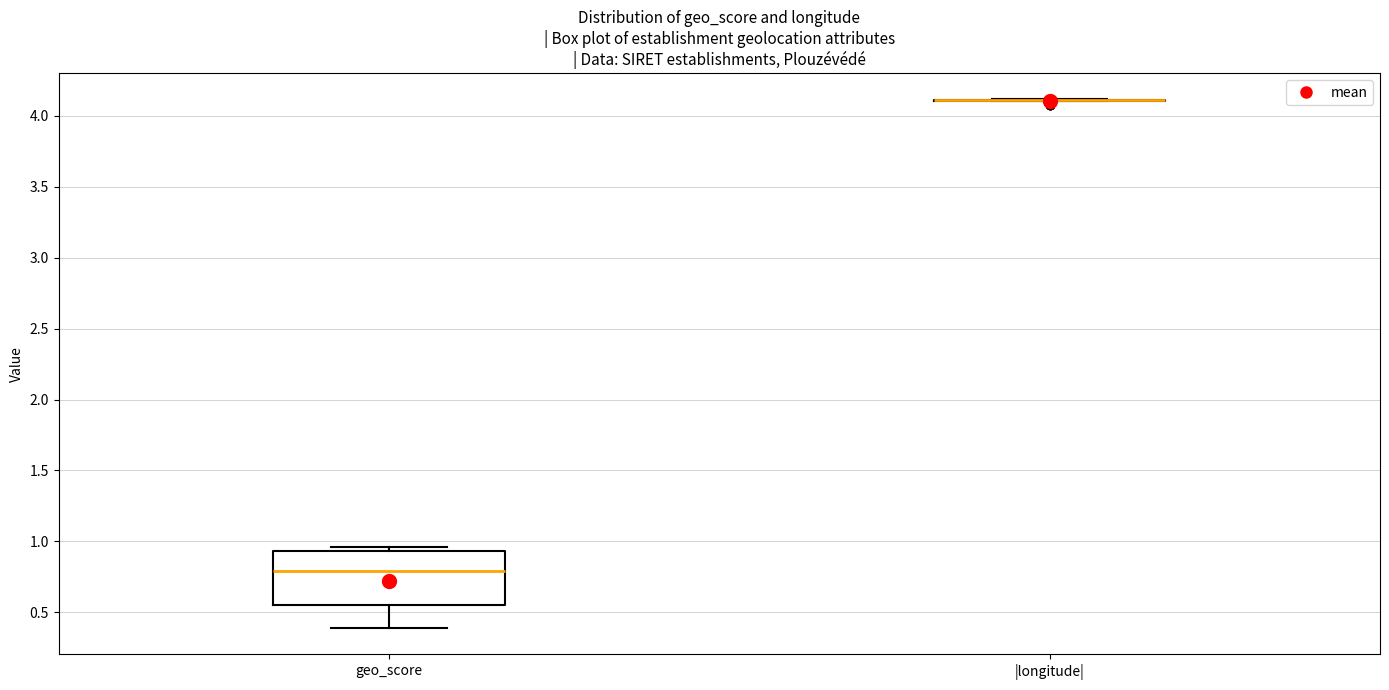

Where does the lower whisker of the box for geo_score end on the y-axis? The values are not printed on the chart, so give them approximately, as read against the axis.

0.40